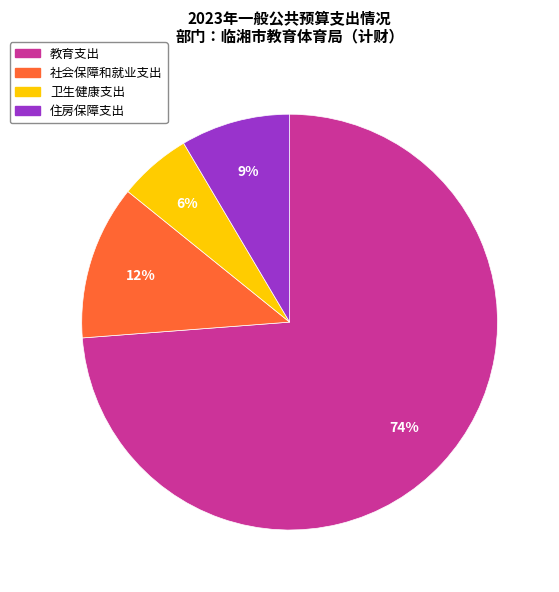

To the nearest percent, what is the difference between the 住房保障支出 and 卫生健康支出 slice percentages?

3%